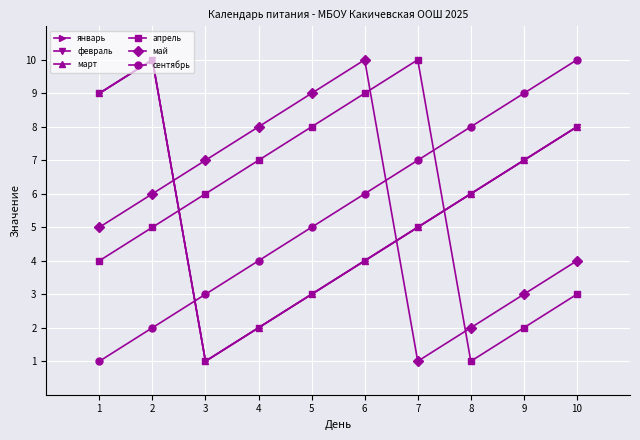

The январь series shows 6 at 8. True or false?

True